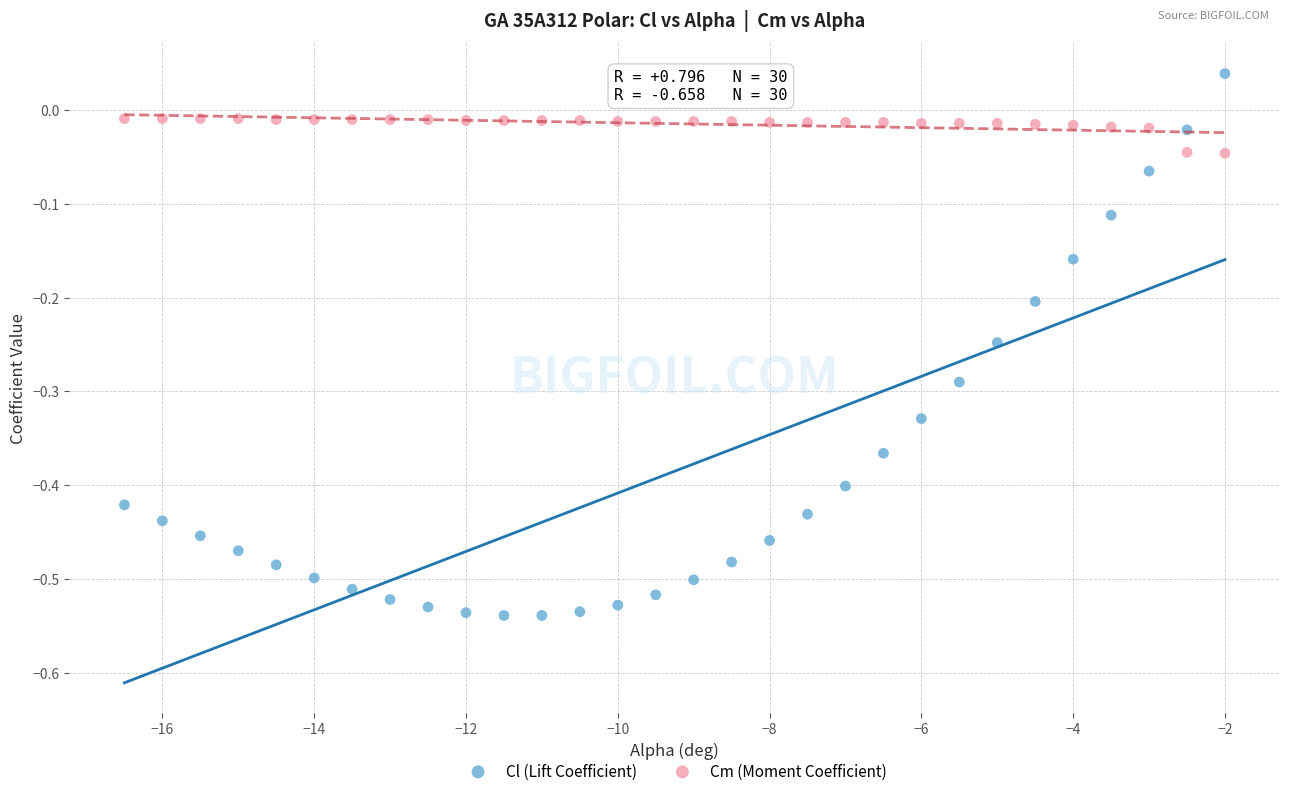

What are all the series names shown in the legend?

Cl (Lift Coefficient), Cm (Moment Coefficient)